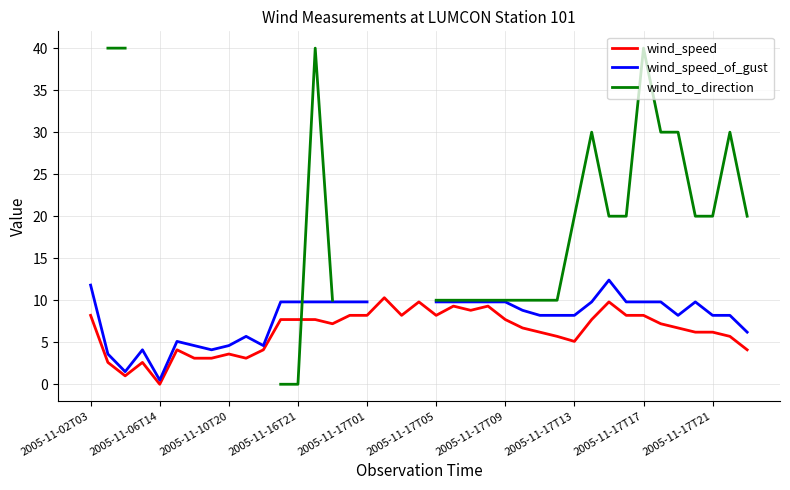

How many interior local peaks does the wind_to_direction series have?

4